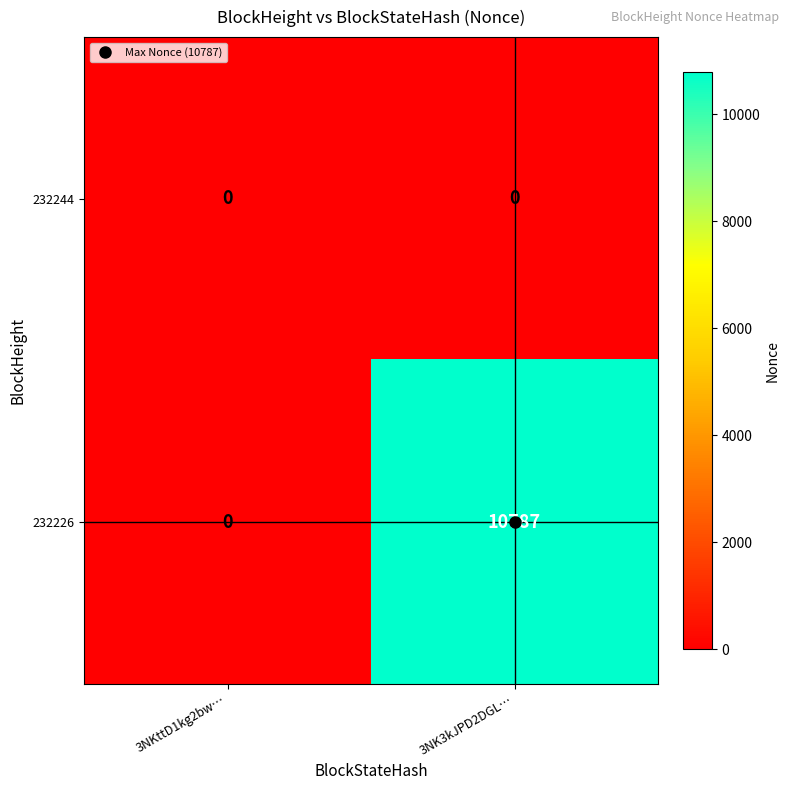

At how many categories does at least one series exceed 2650?

1